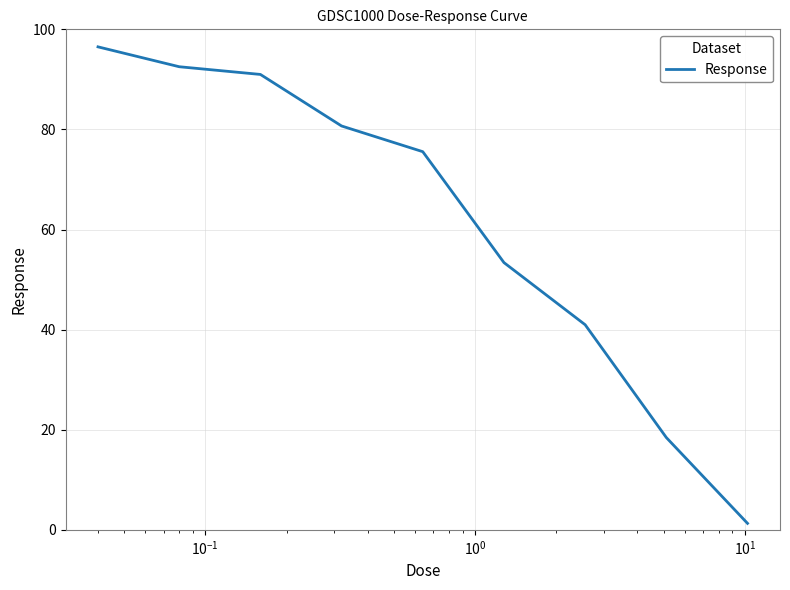

What is the difference between the maximum and minimum values?

95.2